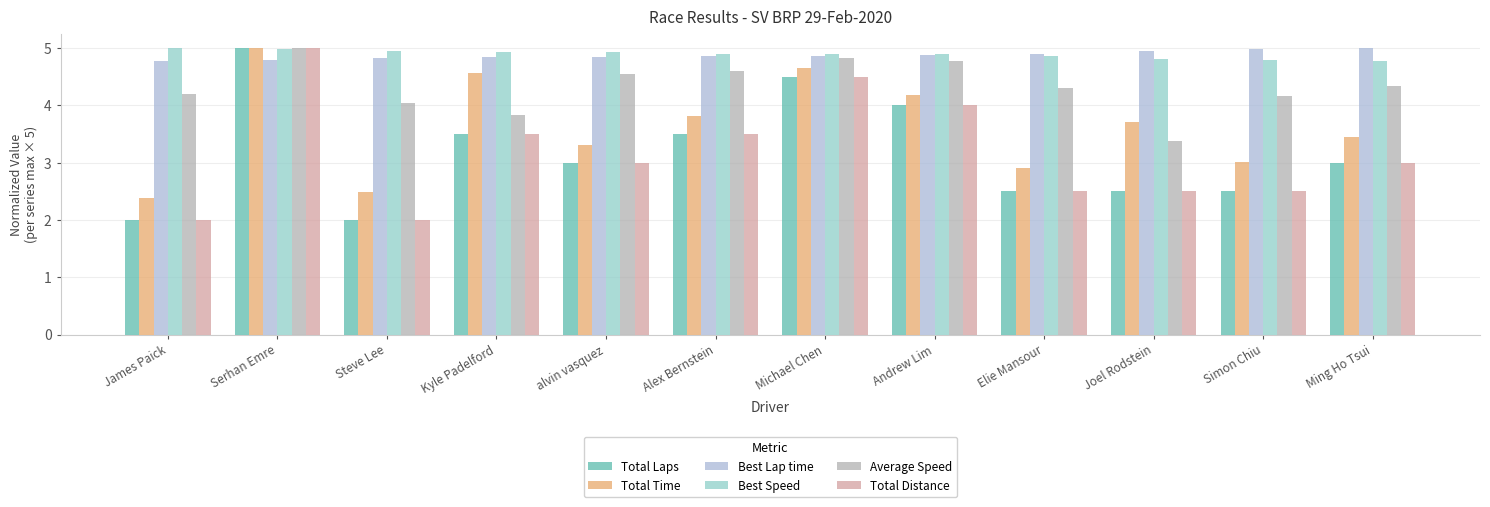

Reading left to right, list all the values displayed in this chart.

Total Laps: James Paick=2.0	Serhan Emre=5.0	Steve Lee=2.0	Kyle Padelford=3.5	alvin vasquez=3.0	Alex Bernstein=3.5	Michael Chen=4.5	Andrew Lim=4.0	Elie Mansour=2.5	Joel Rodstein=2.5	Simon Chiu=2.5	Ming Ho Tsui=3.0
Total Time: James Paick=2.4	Serhan Emre=5.0	Steve Lee=2.5	Kyle Padelford=4.6	alvin vasquez=3.3	Alex Bernstein=3.8	Michael Chen=4.7	Andrew Lim=4.2	Elie Mansour=2.9	Joel Rodstein=3.7	Simon Chiu=3.0	Ming Ho Tsui=3.5
Best Lap time: James Paick=4.8	Serhan Emre=4.8	Steve Lee=4.8	Kyle Padelford=4.8	alvin vasquez=4.8	Alex Bernstein=4.9	Michael Chen=4.9	Andrew Lim=4.9	Elie Mansour=4.9	Joel Rodstein=4.9	Simon Chiu=5.0	Ming Ho Tsui=5.0
Best Speed: James Paick=5.0	Serhan Emre=5.0	Steve Lee=4.9	Kyle Padelford=4.9	alvin vasquez=4.9	Alex Bernstein=4.9	Michael Chen=4.9	Andrew Lim=4.9	Elie Mansour=4.9	Joel Rodstein=4.8	Simon Chiu=4.8	Ming Ho Tsui=4.8
Average Speed: James Paick=4.2	Serhan Emre=5.0	Steve Lee=4.0	Kyle Padelford=3.8	alvin vasquez=4.5	Alex Bernstein=4.6	Michael Chen=4.8	Andrew Lim=4.8	Elie Mansour=4.3	Joel Rodstein=3.4	Simon Chiu=4.2	Ming Ho Tsui=4.3
Total Distance: James Paick=2.0	Serhan Emre=5.0	Steve Lee=2.0	Kyle Padelford=3.5	alvin vasquez=3.0	Alex Bernstein=3.5	Michael Chen=4.5	Andrew Lim=4.0	Elie Mansour=2.5	Joel Rodstein=2.5	Simon Chiu=2.5	Ming Ho Tsui=3.0